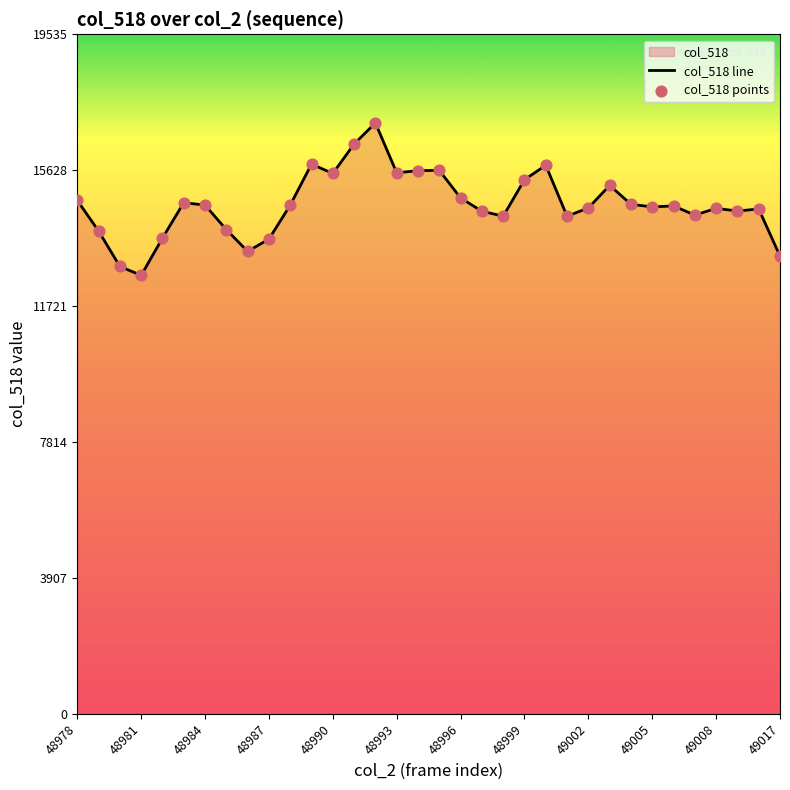

What is the difference between the maximum and minimum values?

4382